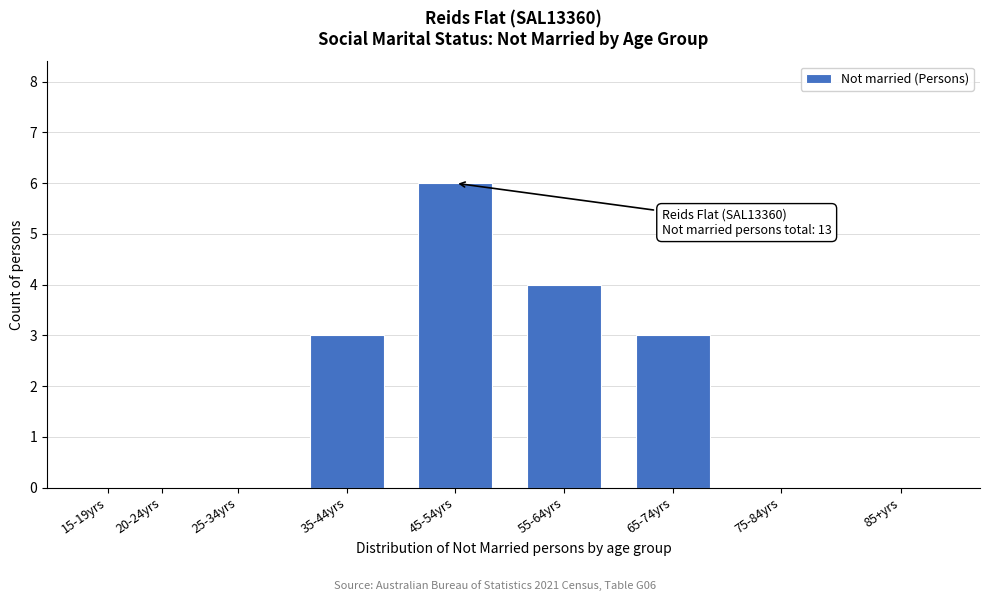

Reading right to left, transcribe all the data shown in this chart.

85+yrs=0	75-84yrs=0	65-74yrs=3	55-64yrs=4	45-54yrs=6	35-44yrs=3	25-34yrs=0	20-24yrs=0	15-19yrs=0